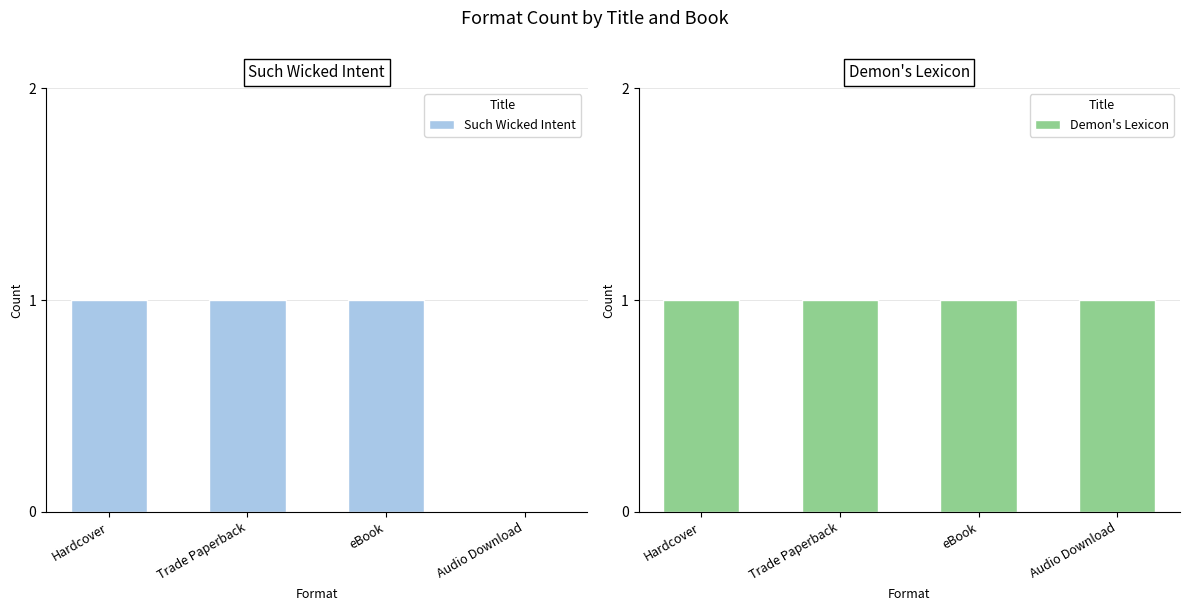

Which category has the lowest value in the Demon's Lexicon series?

Hardcover